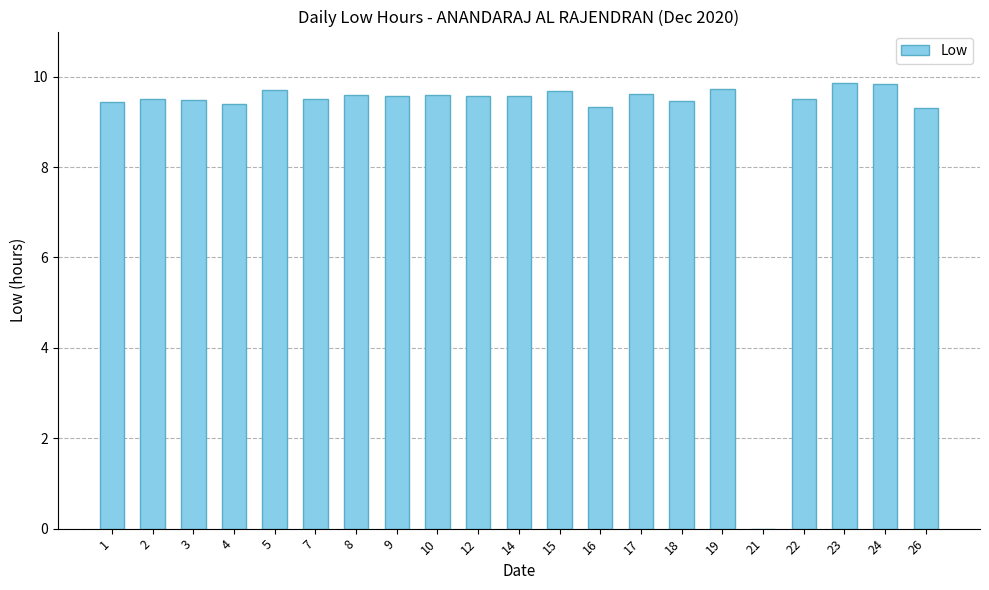

What is the maximum value shown in the chart?

9.9